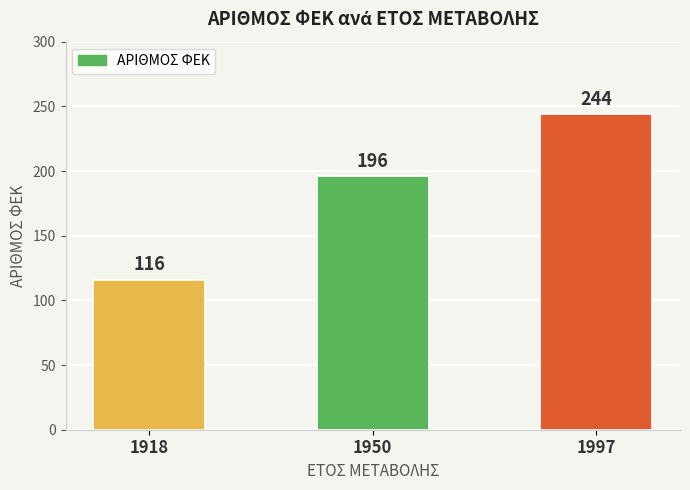

Between 1950 and 1997, which is larger?

1997